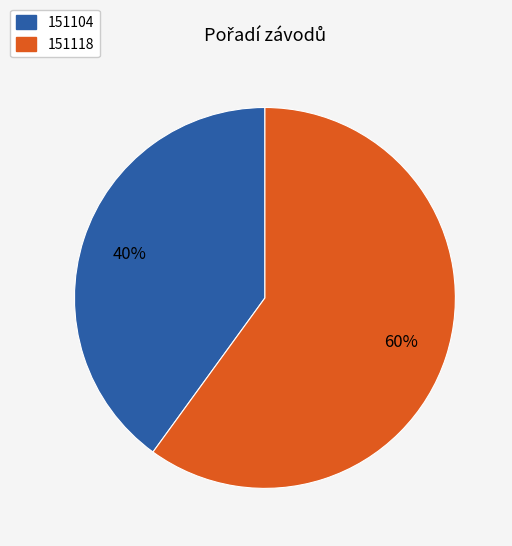

To the nearest percent, what portion does 151104 represent?

40%